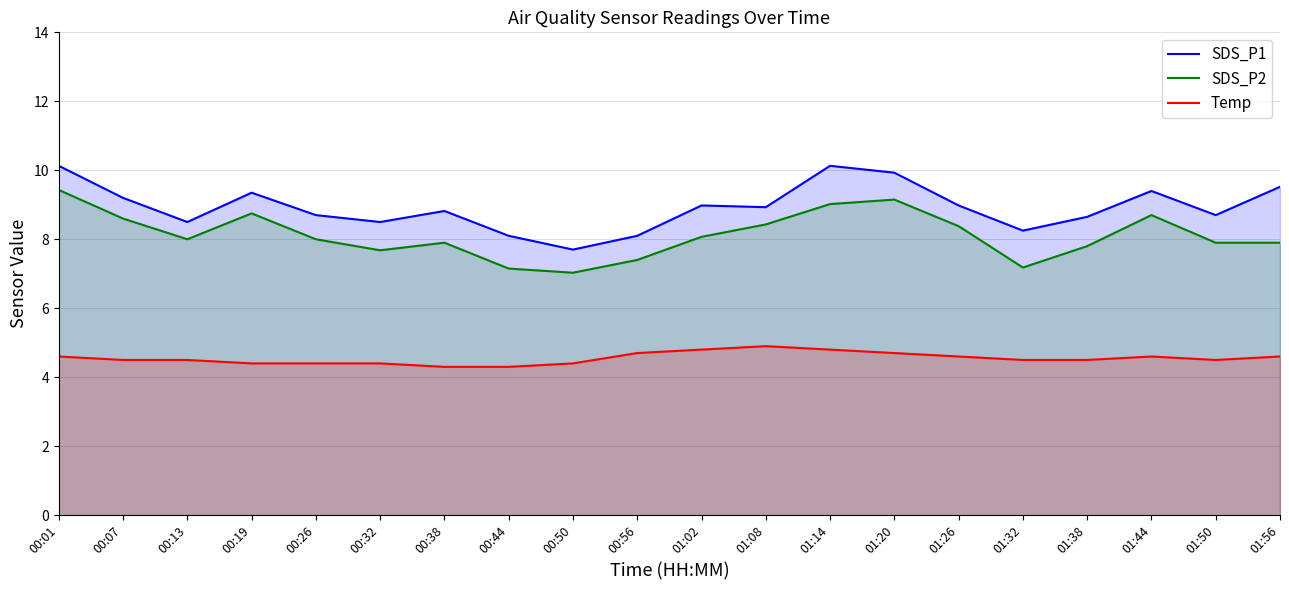

How many data points in SDS_P2 are above 8?

9